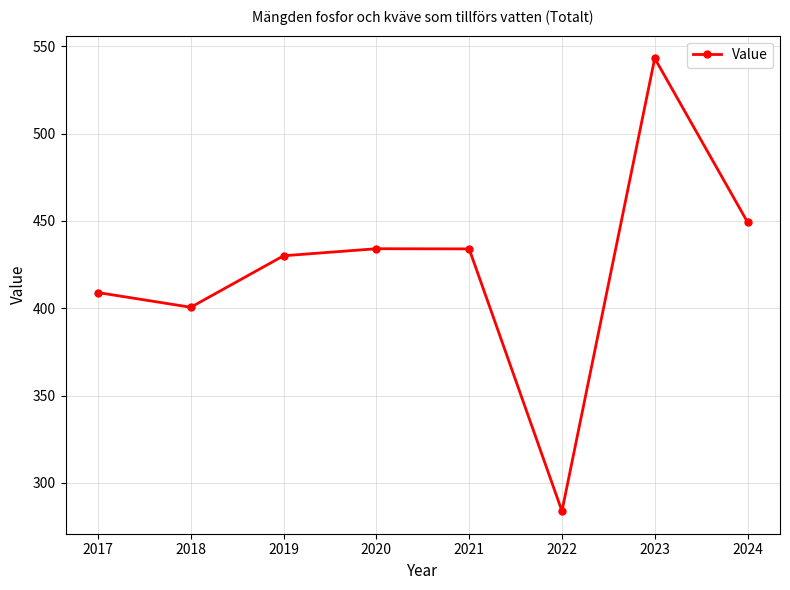

Between 2018 and 2024, which is larger?

2024